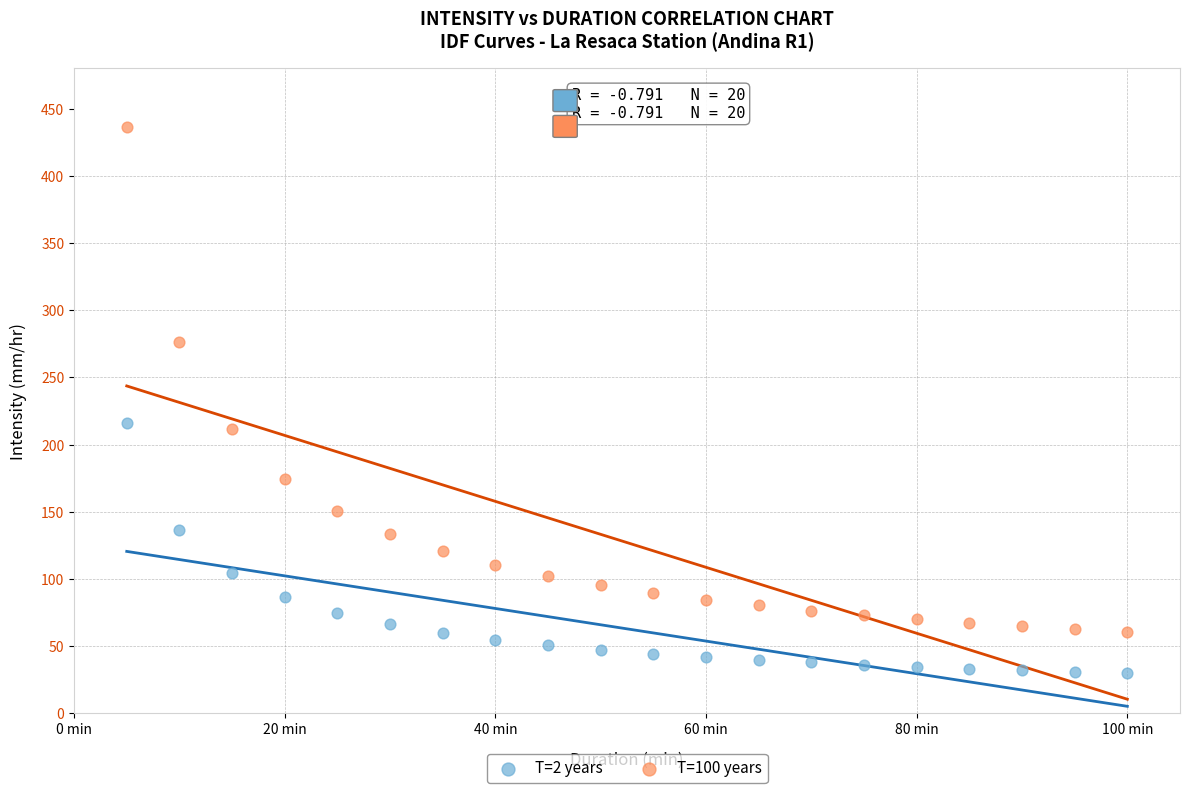

Which series contains the lowest Y value?

T=2 years